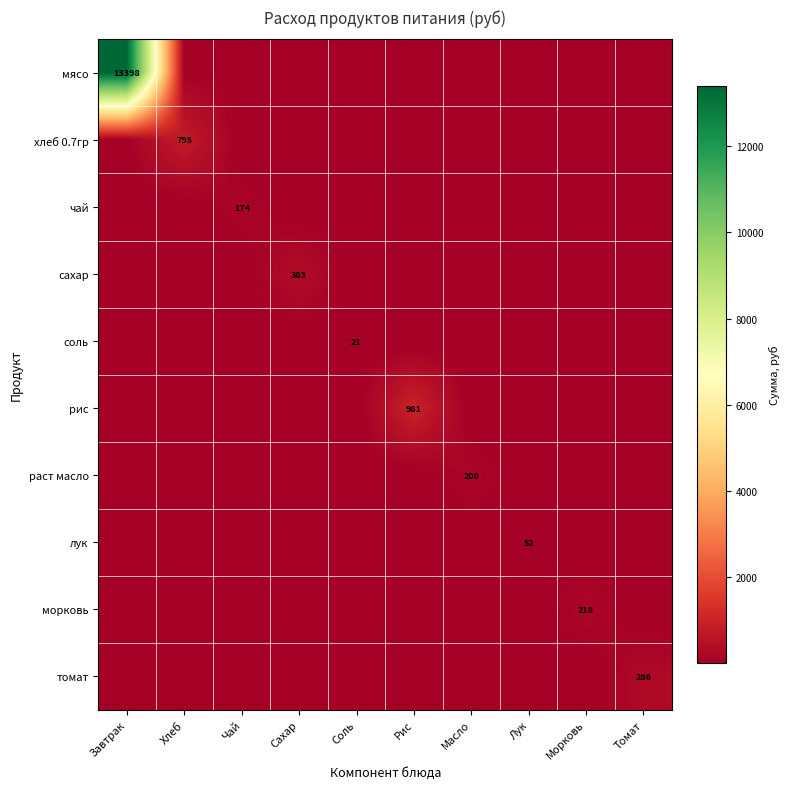

Is the value of чай at Чай greater than the value of рис at Рис?

No